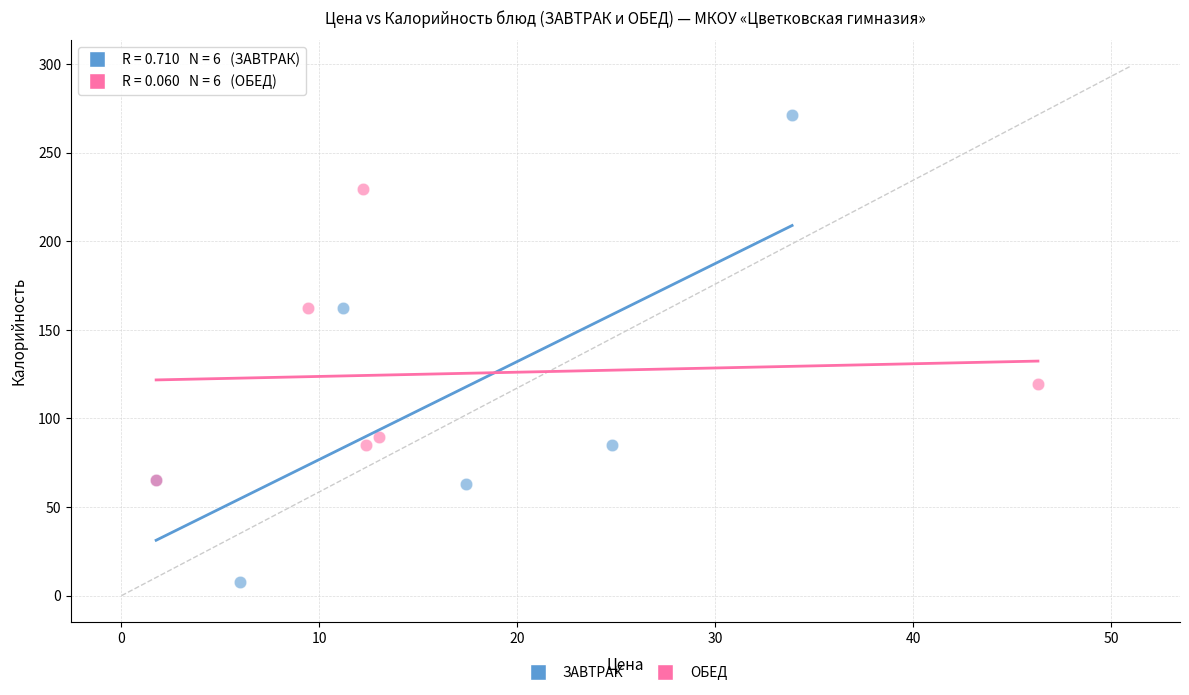

Which series has the largest Y range (max minus min)?

ЗАВТРАК